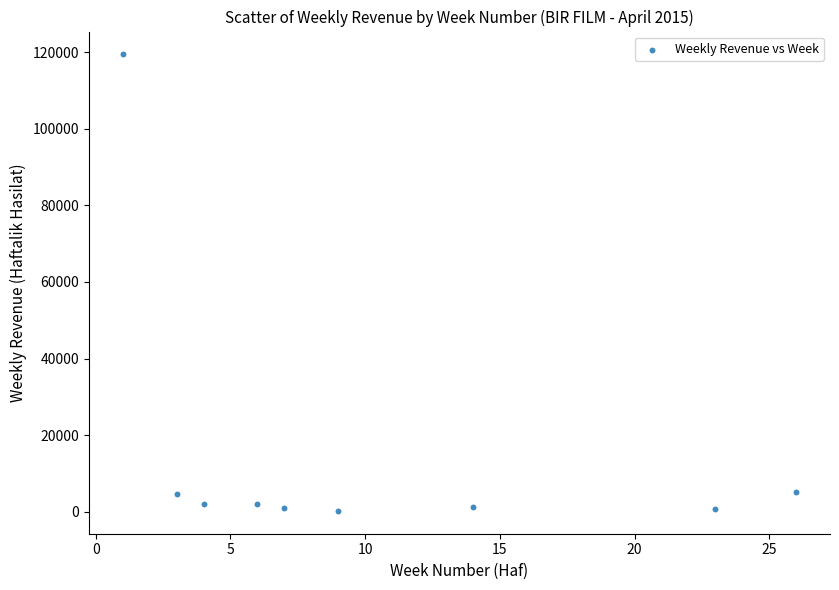

What is the average Y value?

15142.6